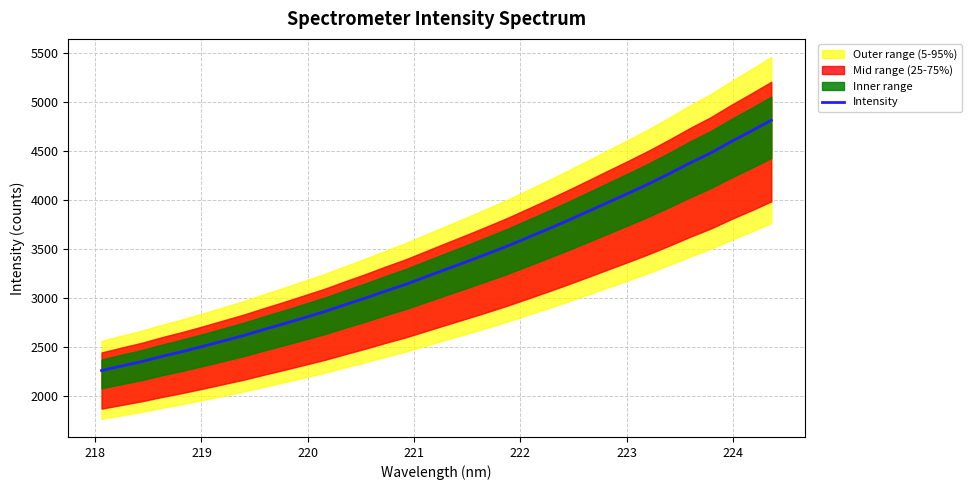

What is the maximum value for Intensity?

4818.7